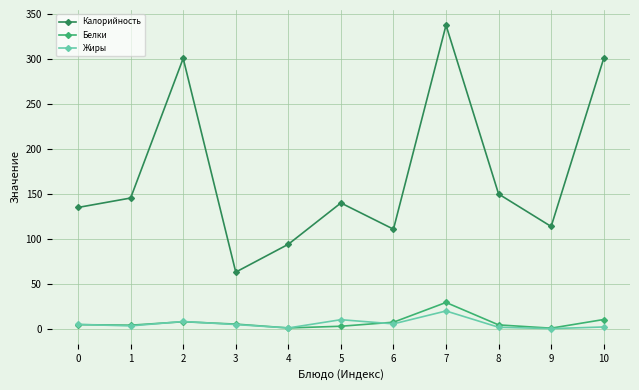

What is the sum of the Жиры values at 7 and 8?

21.3